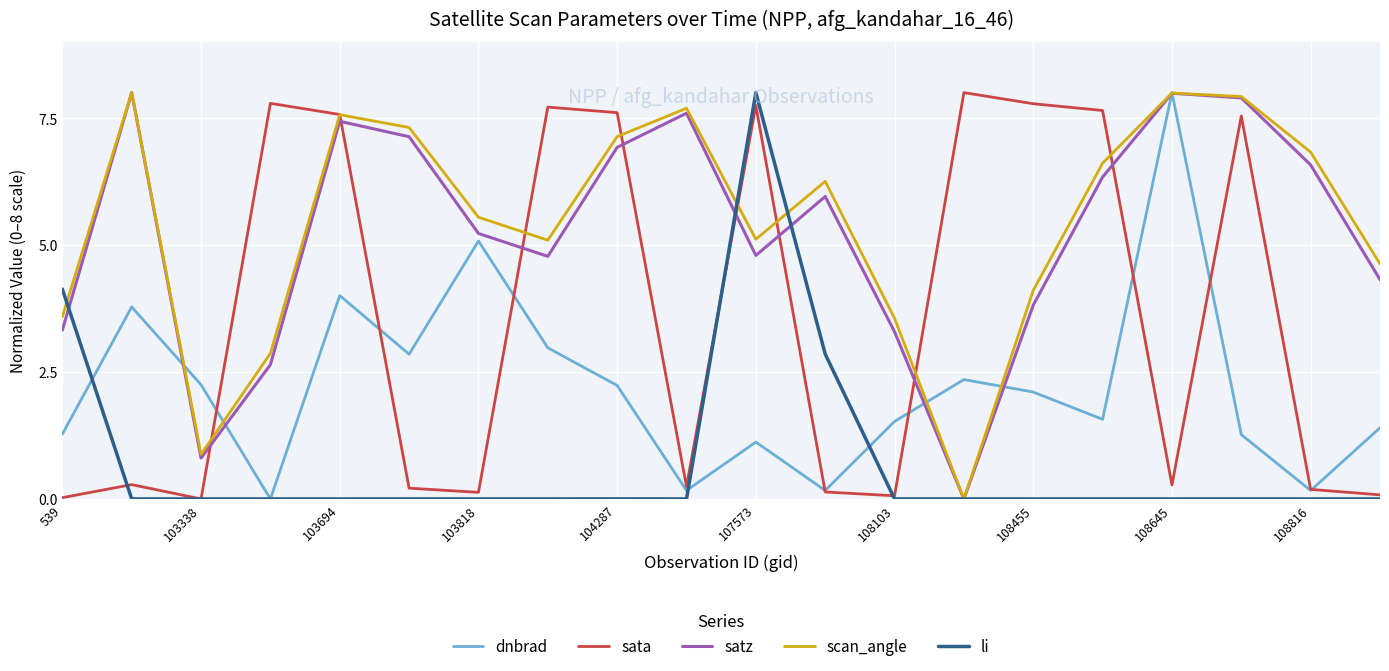

What is the maximum value shown in the chart?

8.0